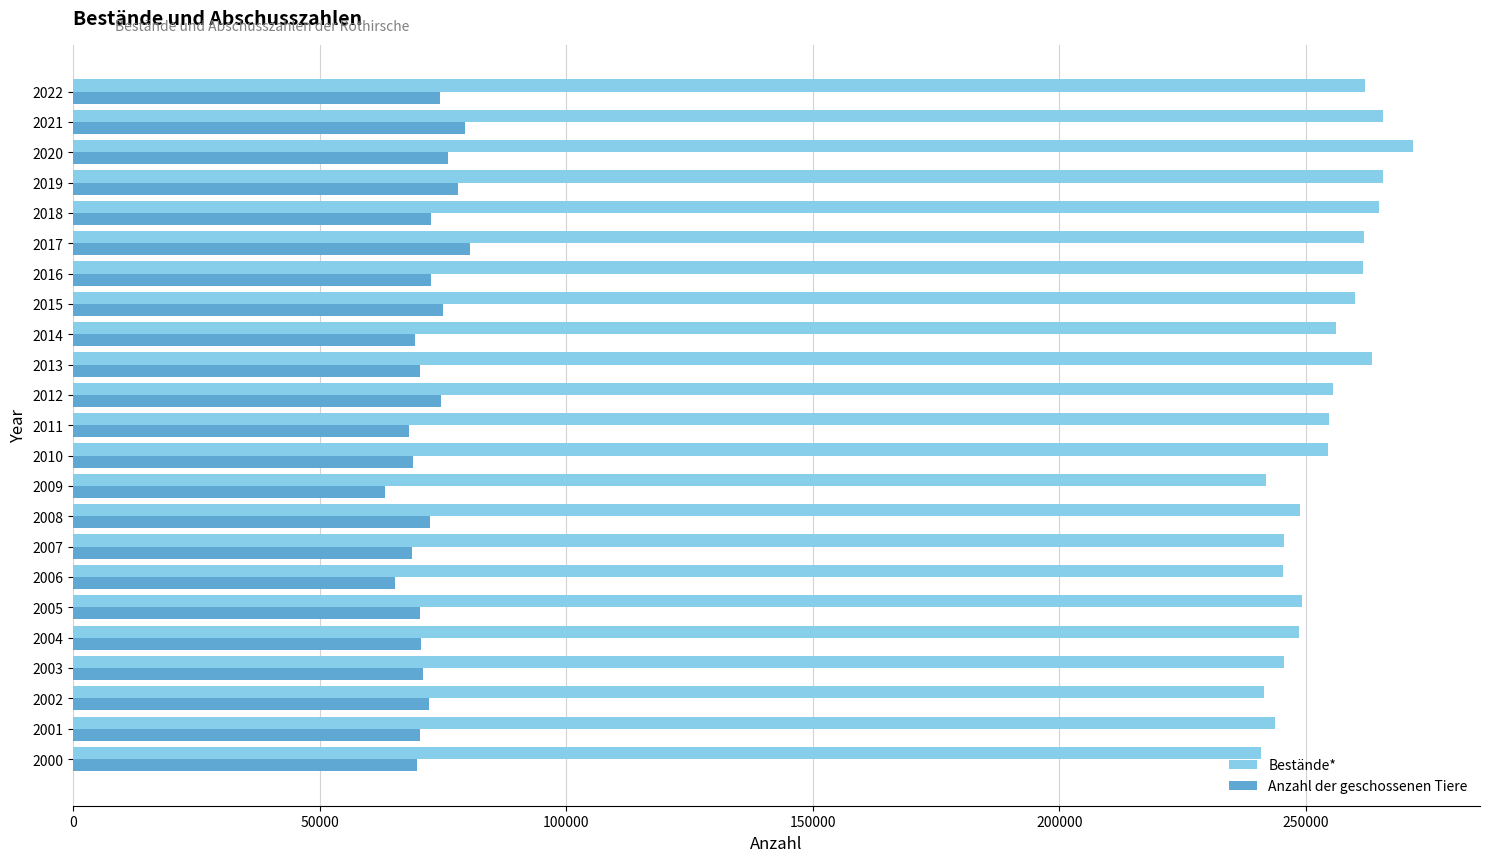

Count the number of categories in the chart.

23